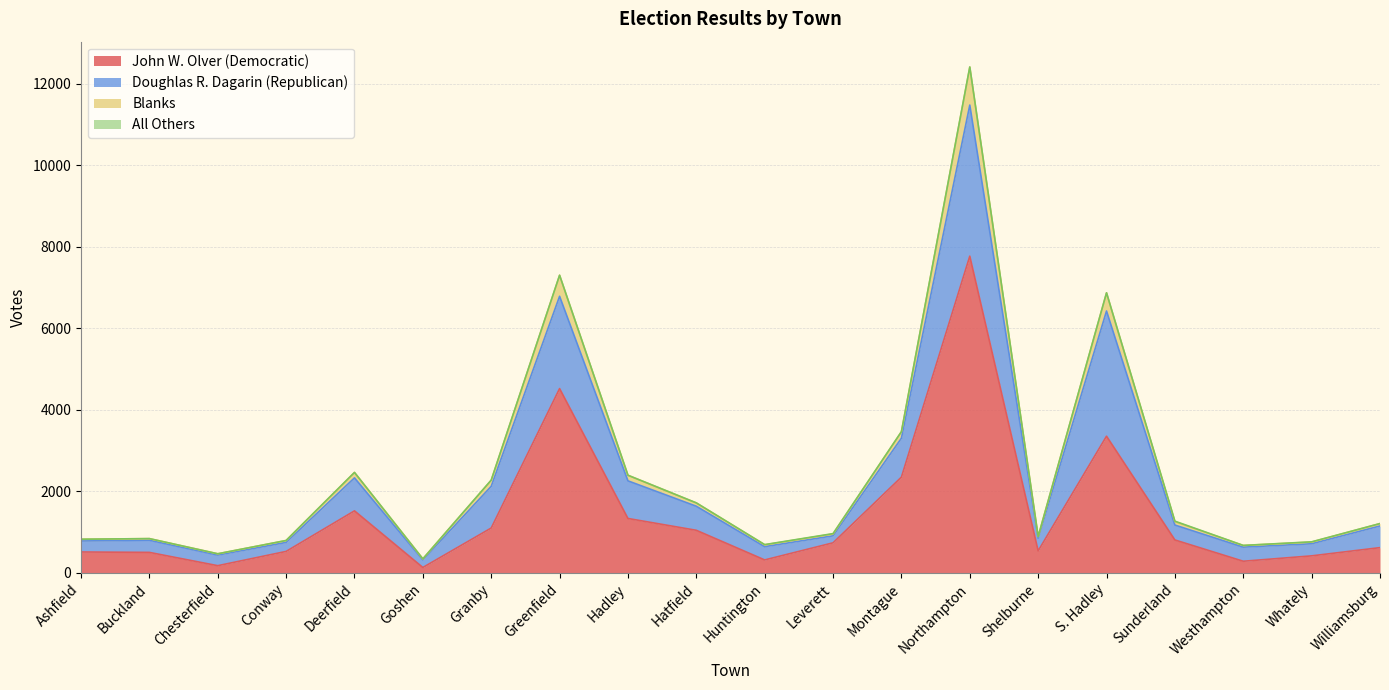

Between S. Hadley and Ashfield, which is larger?

S. Hadley